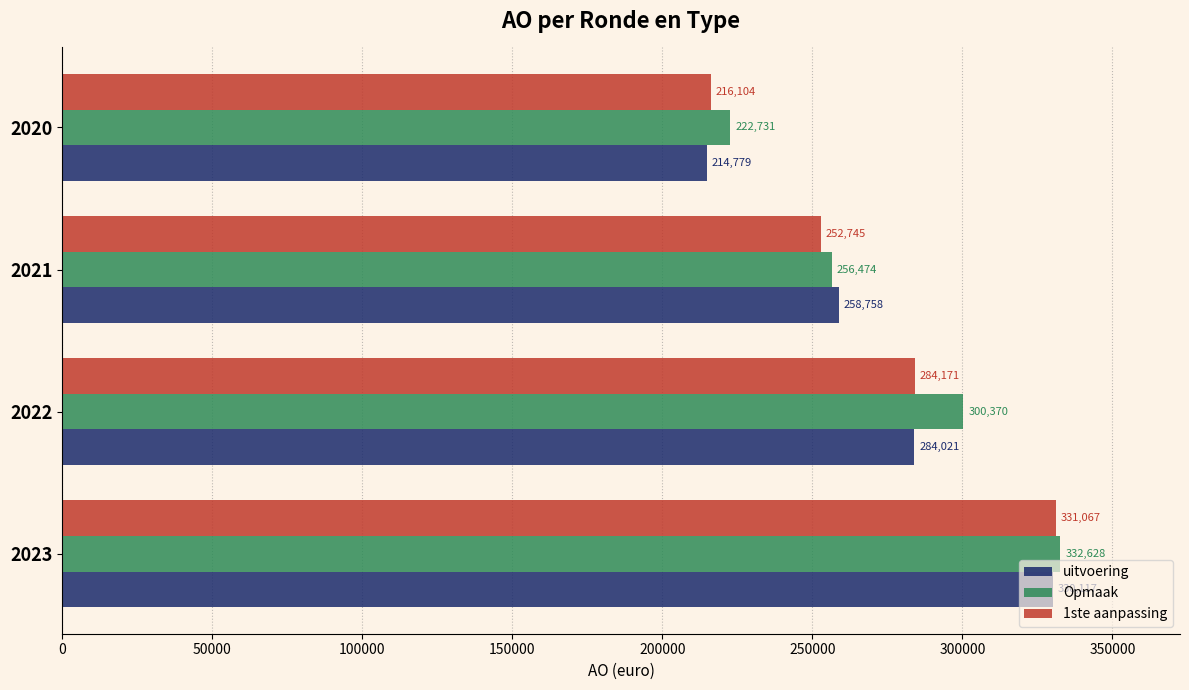

Which series has the largest total across all categories?

Opmaak